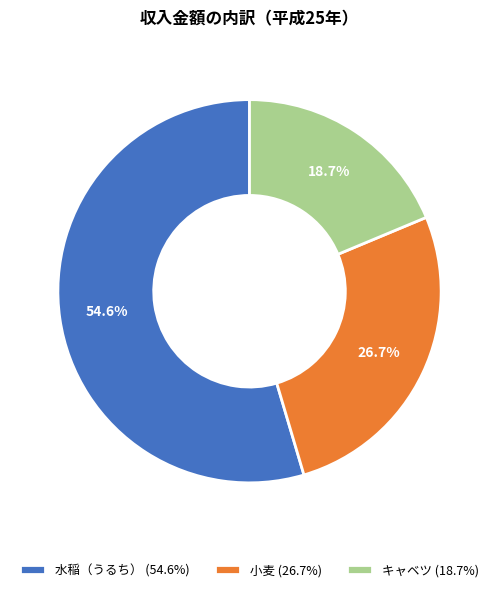

How many segments does this pie chart have?

3